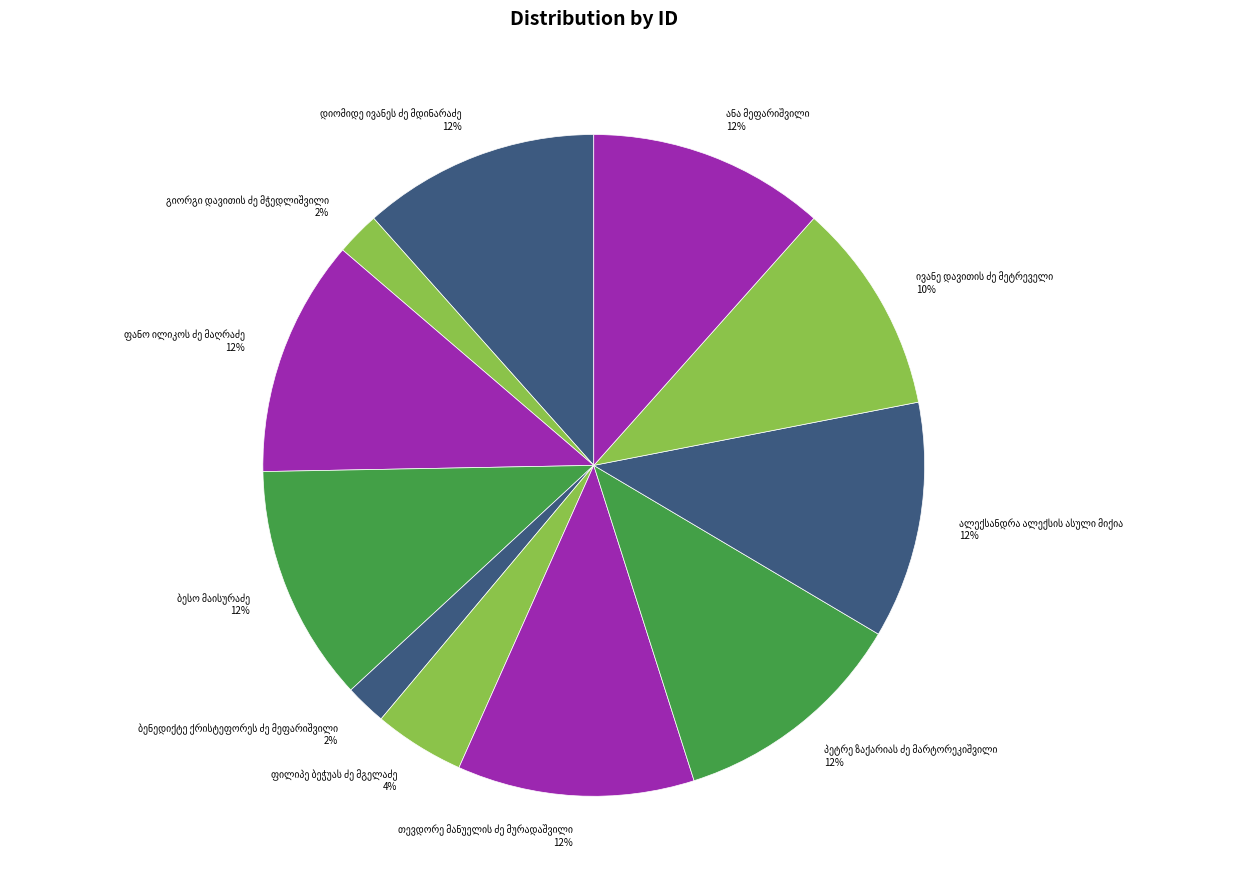

Is there a majority slice in this chart?

No